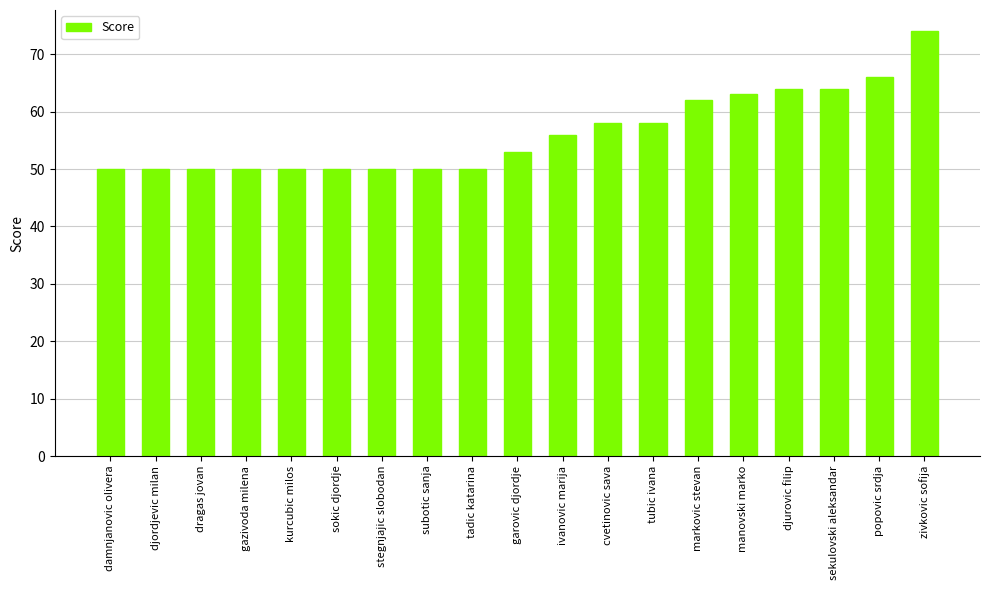

Reading left to right, extract all data points from this chart.

damnjanovic olivera=50	djordjevic milan=50	dragas jovan=50	gazivoda milena=50	kurcubic milos=50	sokic djordje=50	stegnjajic slobodan=50	subotic sanja=50	tadic katarina=50	garovic djordje=53	ivanovic marija=56	cvetinovic sava=58	tubic ivana=58	markovic stevan=62	manovski marko=63	djurovic filip=64	sekulovski aleksandar=64	popovic srdja=66	zivkovic sofija=74